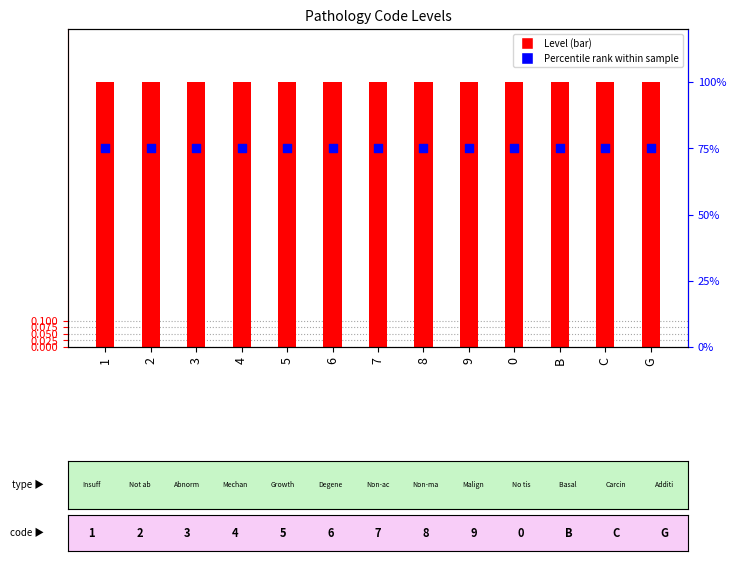

Which series has the largest total across all categories?

Percentile rank